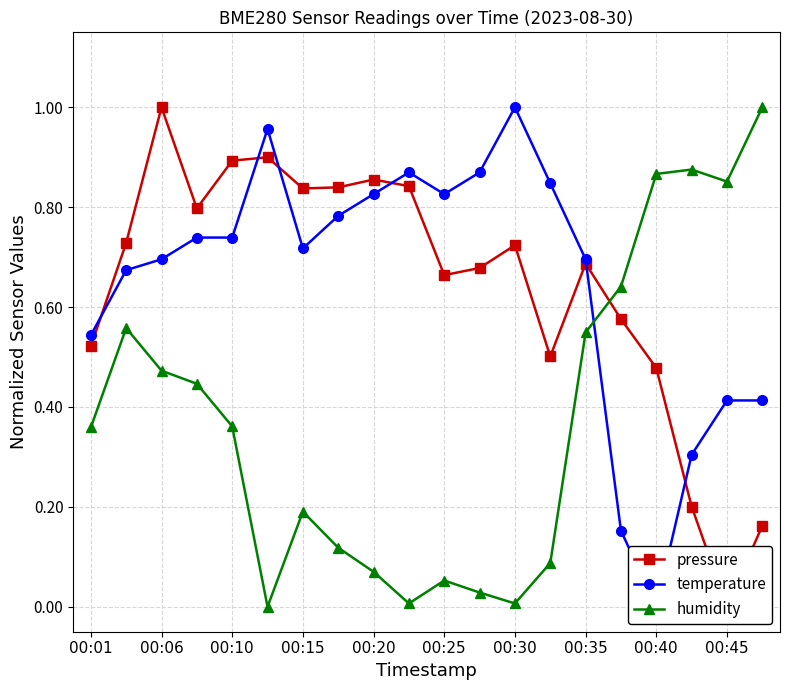

What is the value of the temperature point at the 2nd from the left?

0.7